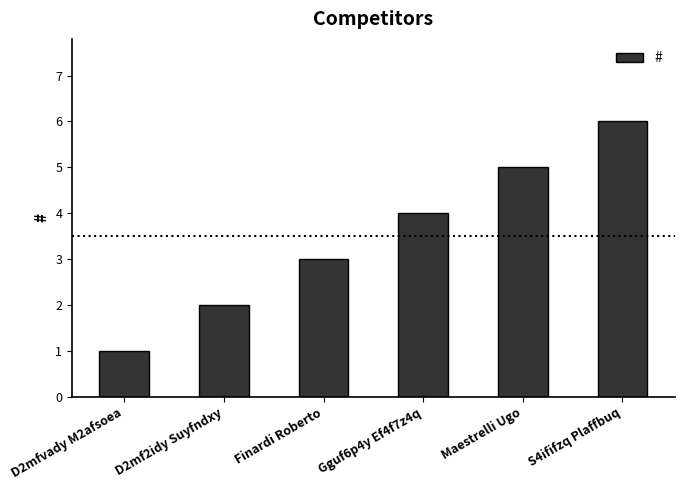

What is the difference between the values at Finardi Roberto and S4ififzq Plaffbuq?

3